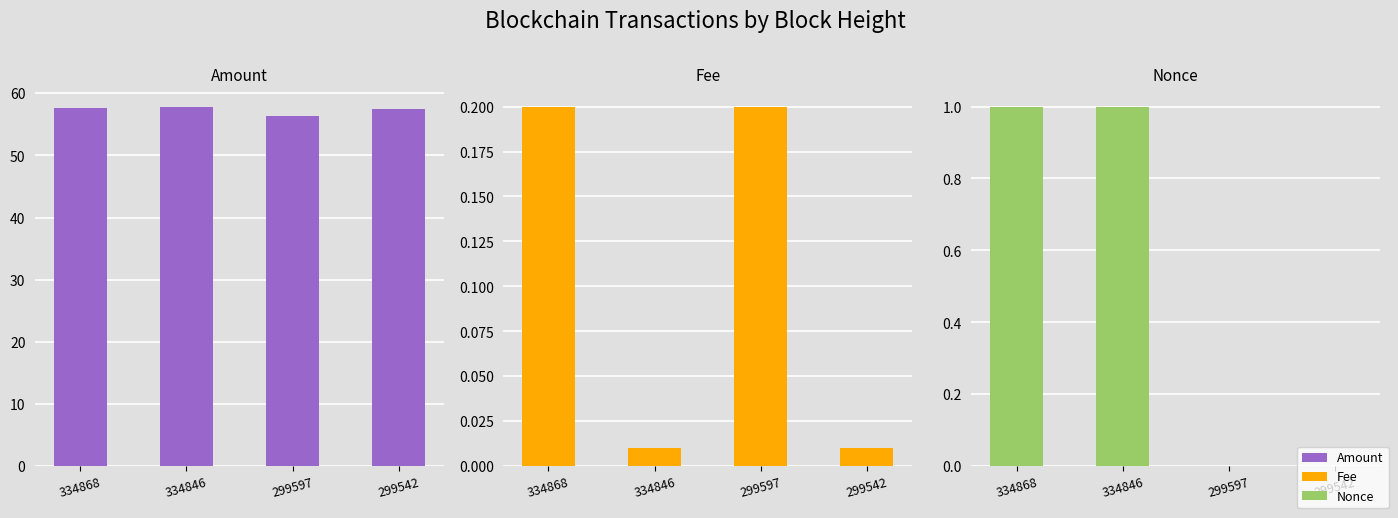

Which series has the largest total across all categories?

Amount